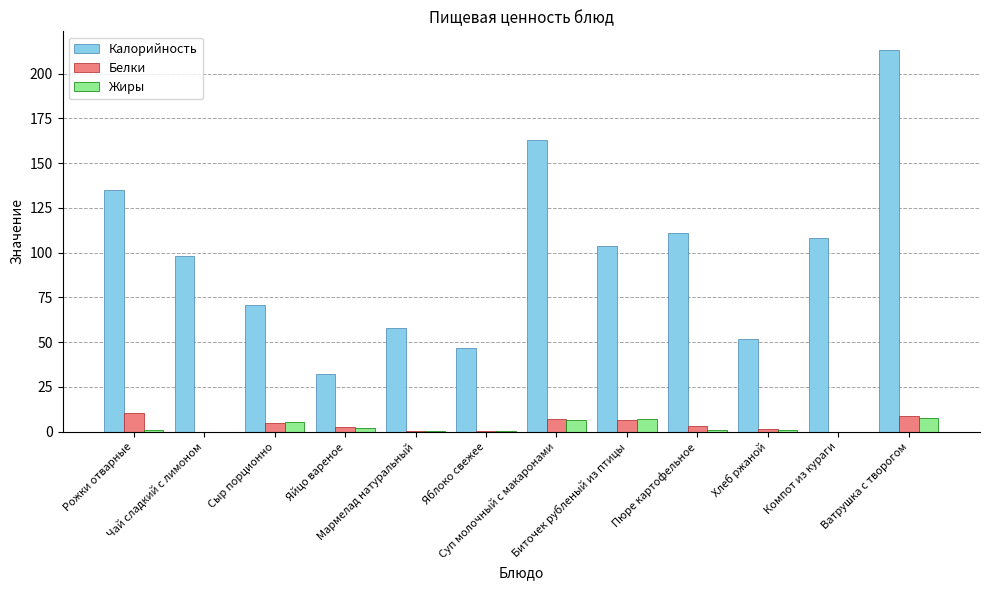

What is the maximum value for Жиры?

7.7